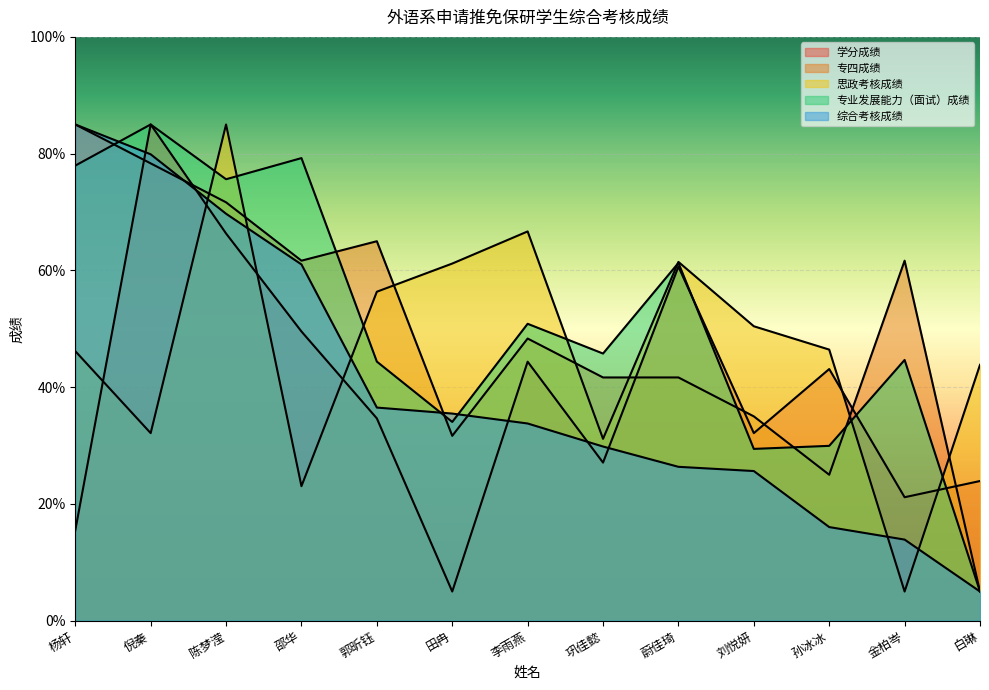

Which label corresponds to the smallest value in the chart?

田冉